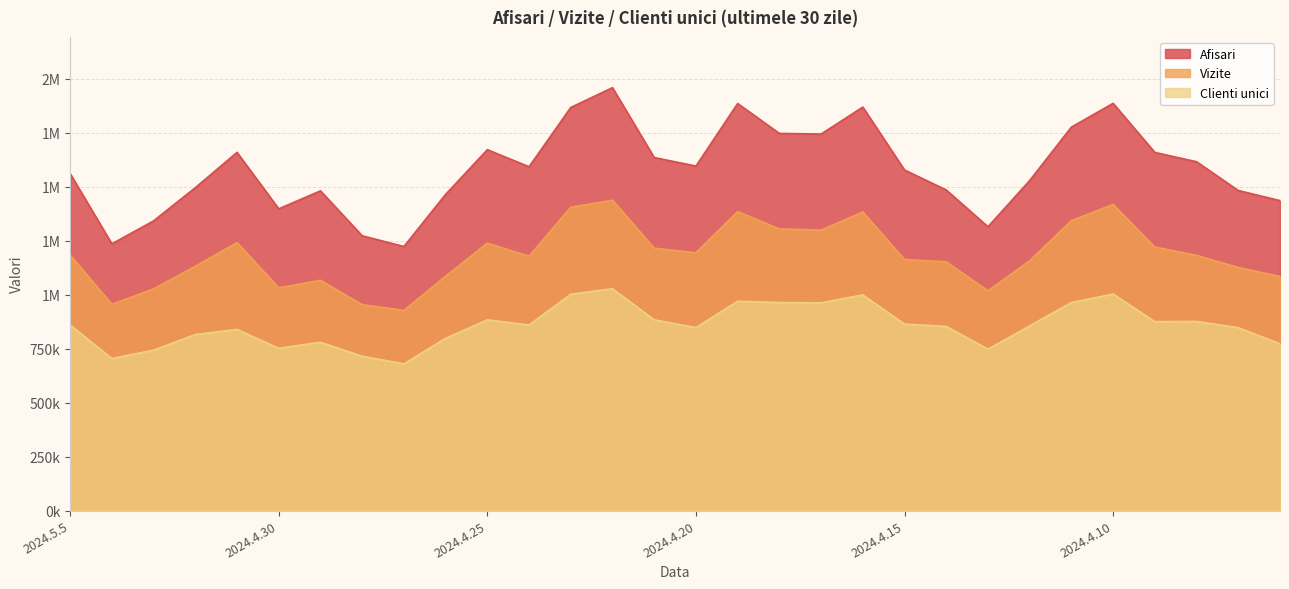

What is the difference between the maximum and minimum values in the Clienti unici series?

348042